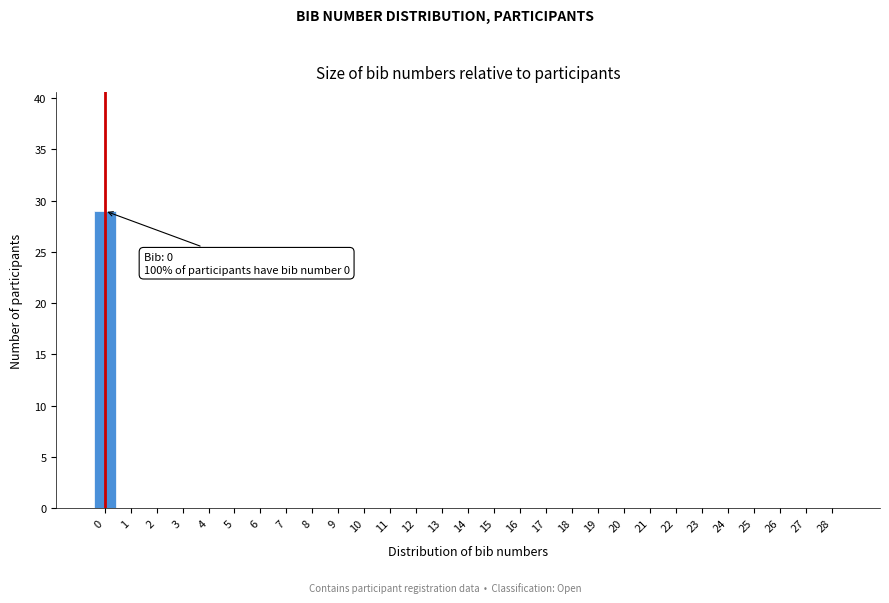

Reading left to right, transcribe all the data shown in this chart.

0=29	1=0	2=0	3=0	4=0	5=0	6=0	7=0	8=0	9=0	10=0	11=0	12=0	13=0	14=0	15=0	16=0	17=0	18=0	19=0	20=0	21=0	22=0	23=0	24=0	25=0	26=0	27=0	28=0